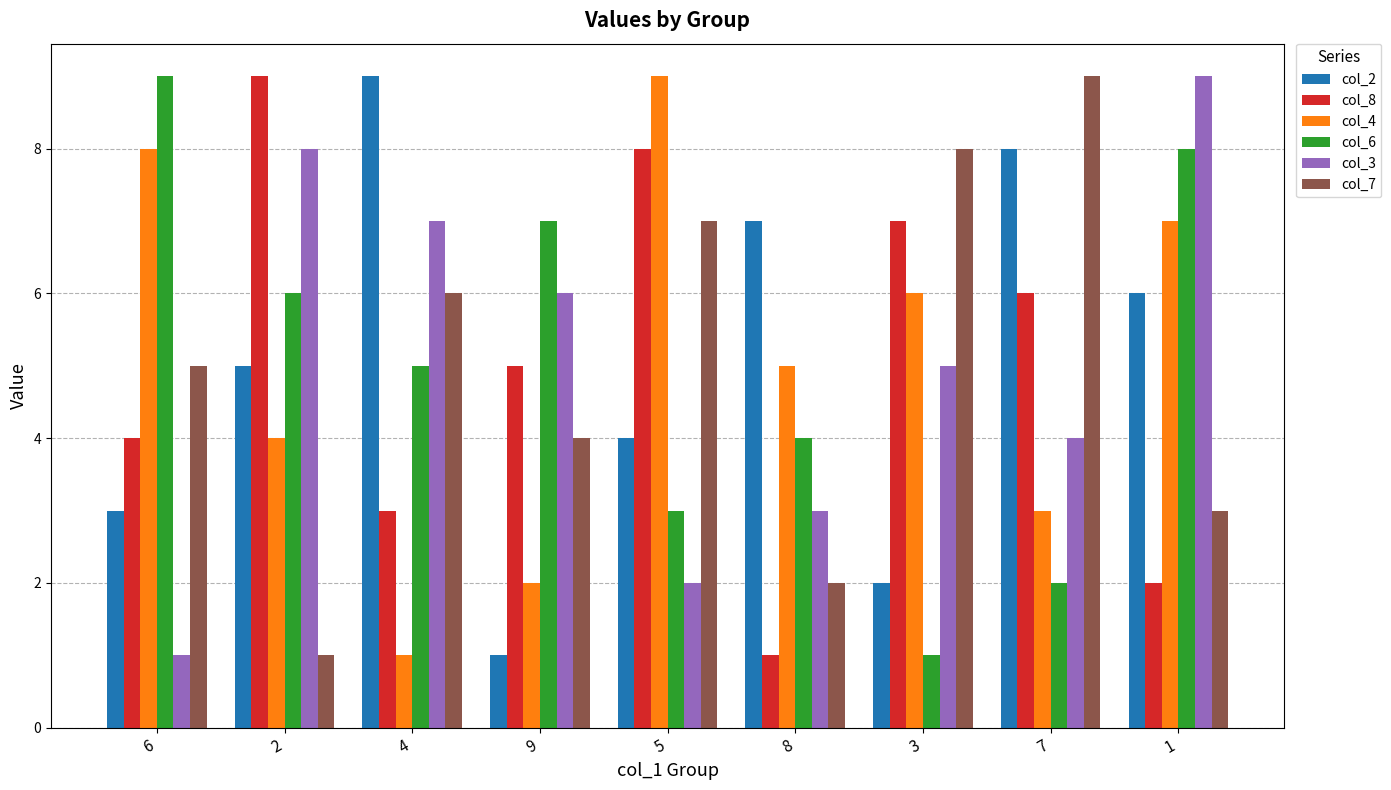

How many bars are there in total?

54